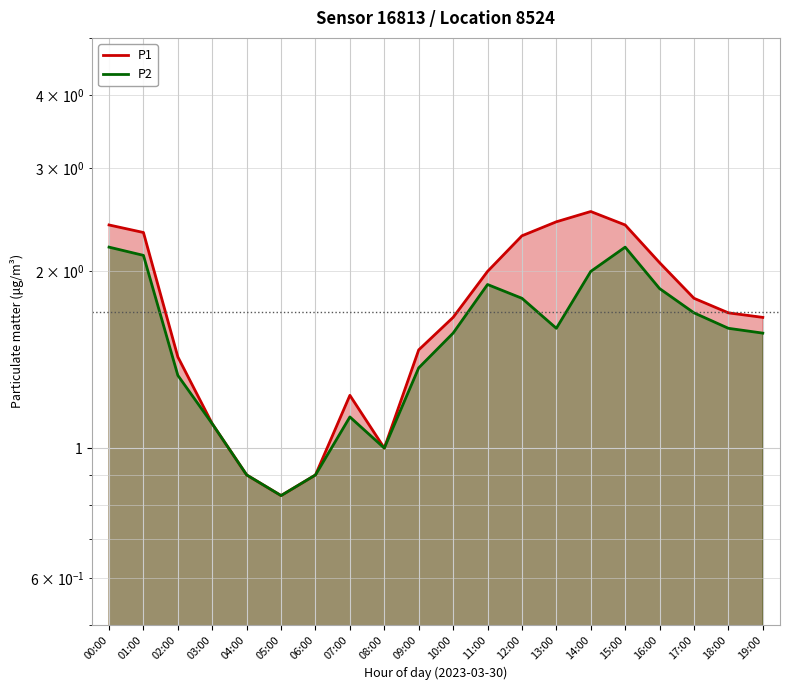

What is the minimum value for P2?

0.8